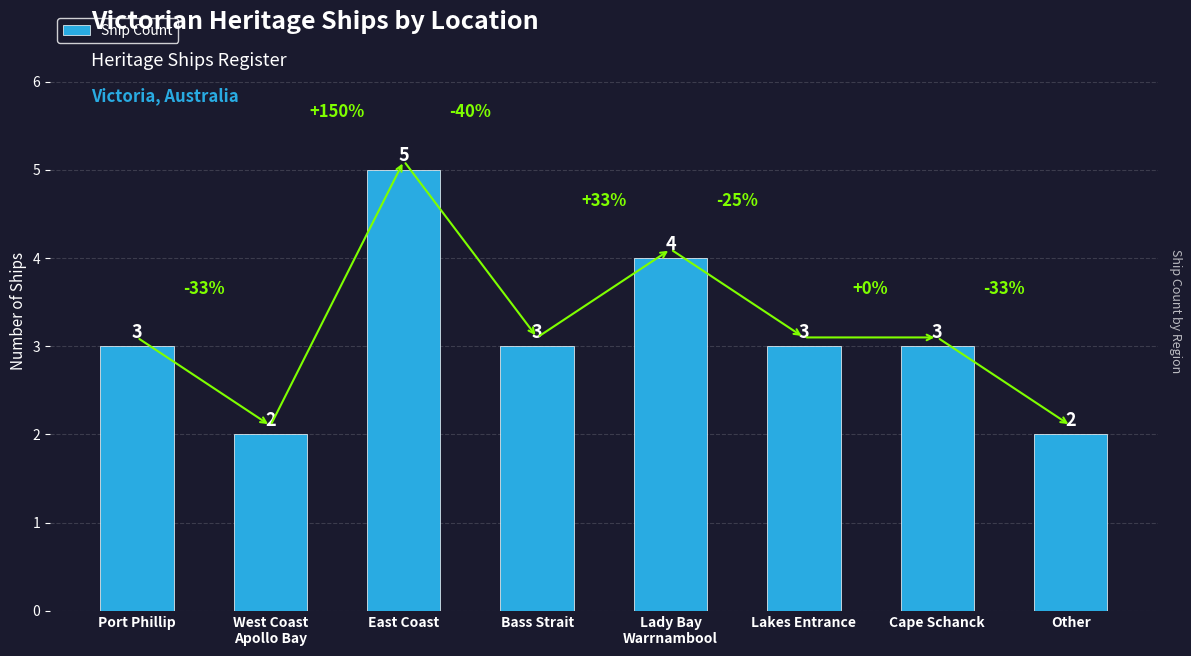

Is it true that the value at West Coast
Apollo Bay is 2?

True